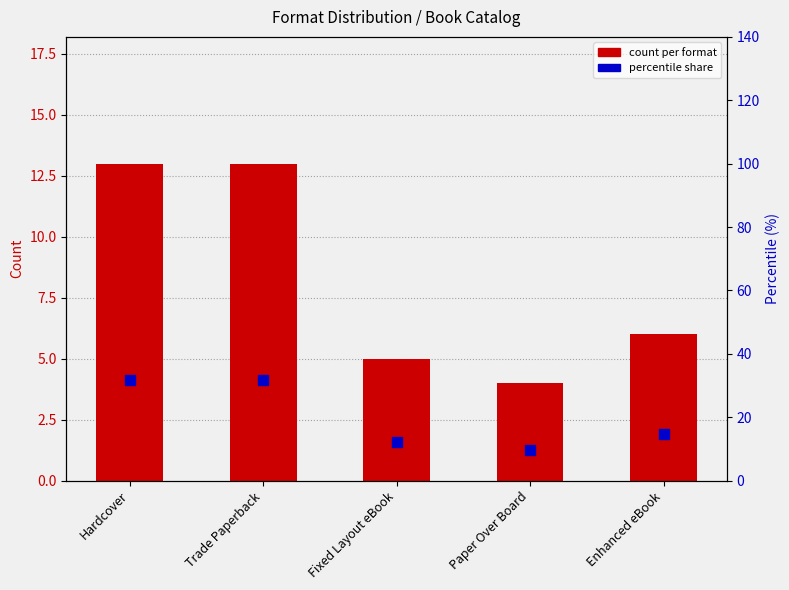

Which label corresponds to the largest value in the chart?

Hardcover